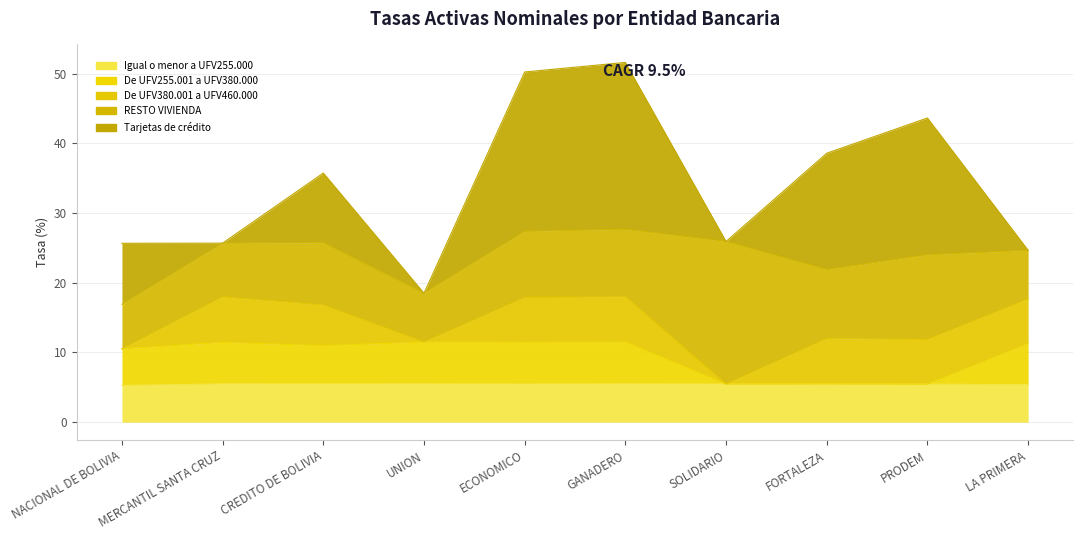

Count the number of categories in the chart.

10